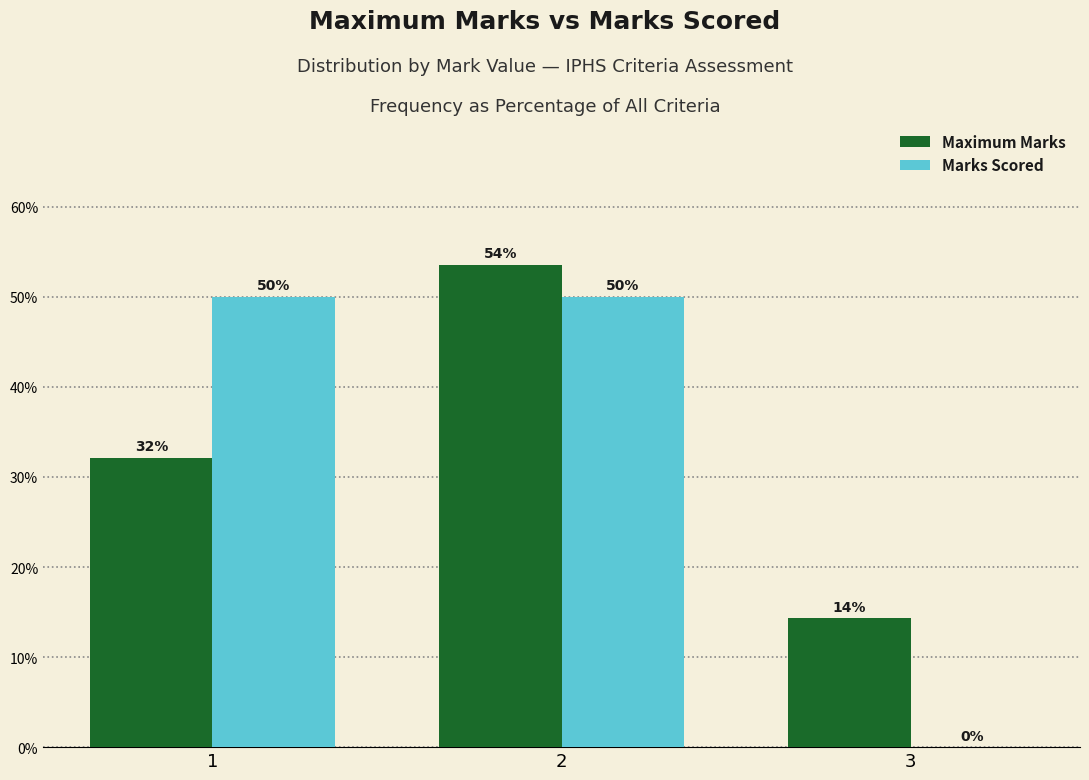

True or false: Marks Scored has a value of 71.8 at 2.

False